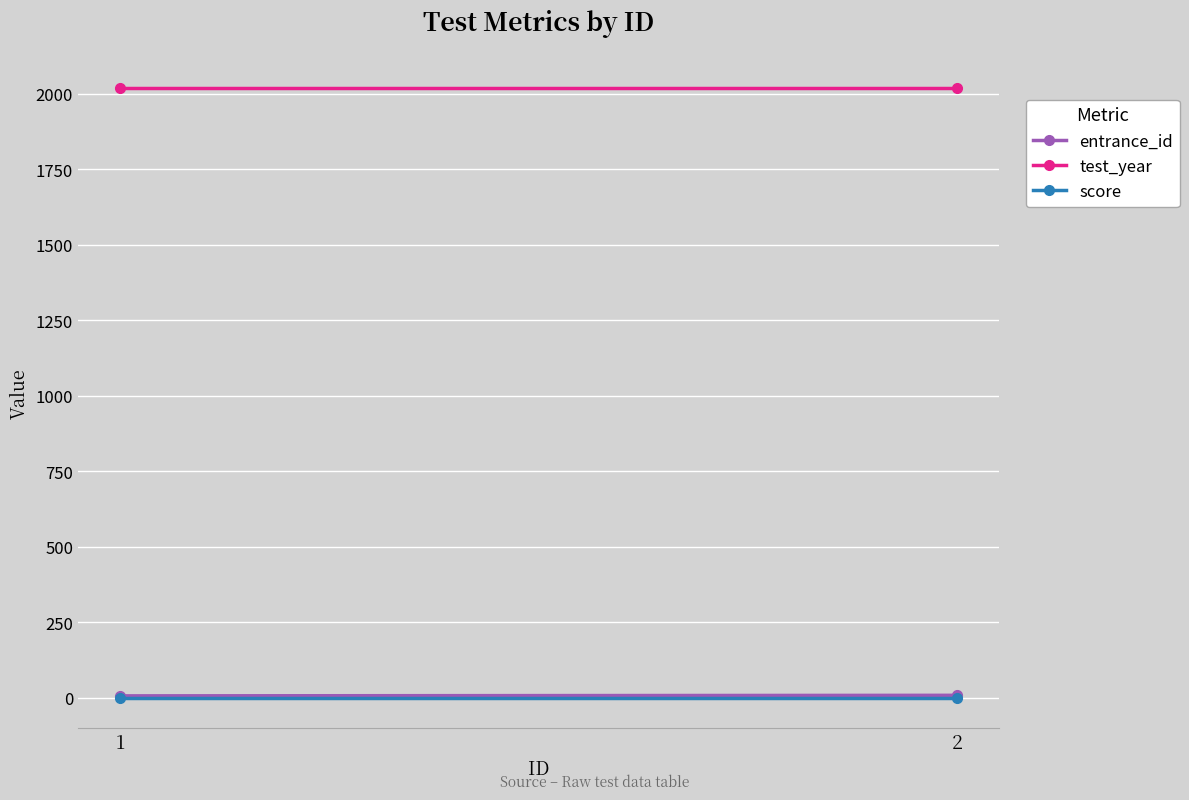

What is the difference between the highest and lowest values at 2?

2018.0